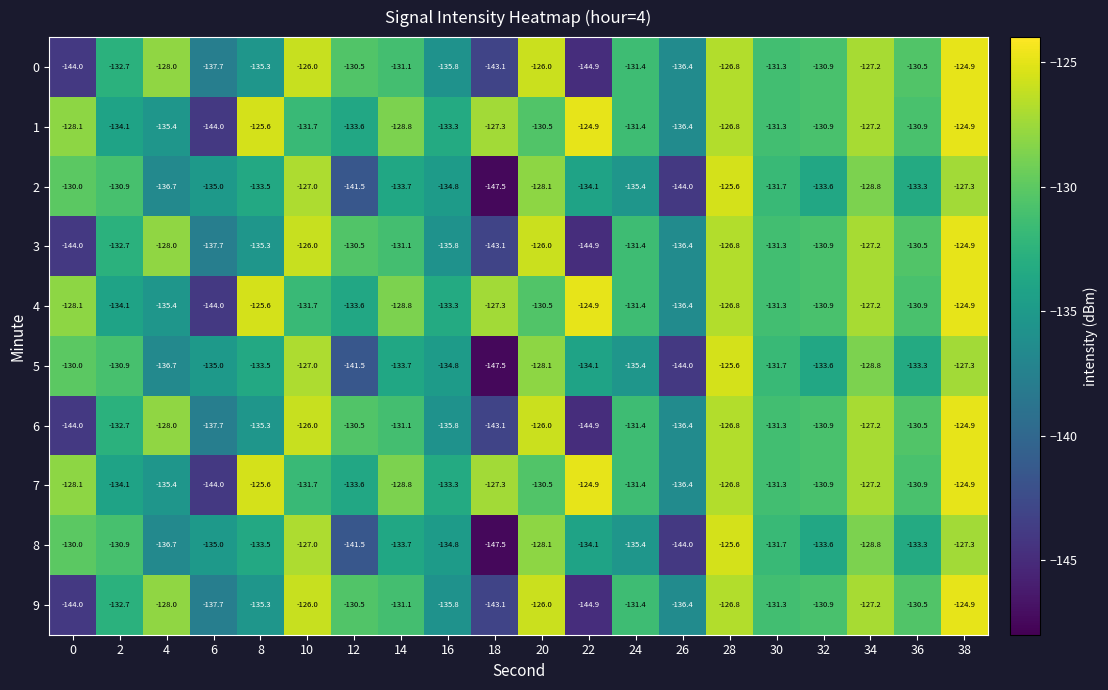

What is the average value of the 7 series?

-130.9